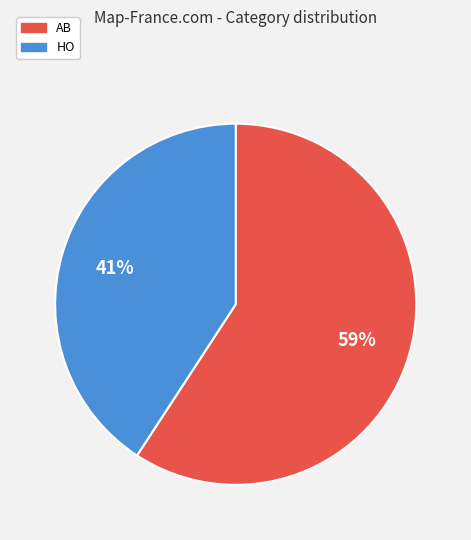

To the nearest percent, what is the difference between the HO and AB slice percentages?

18%